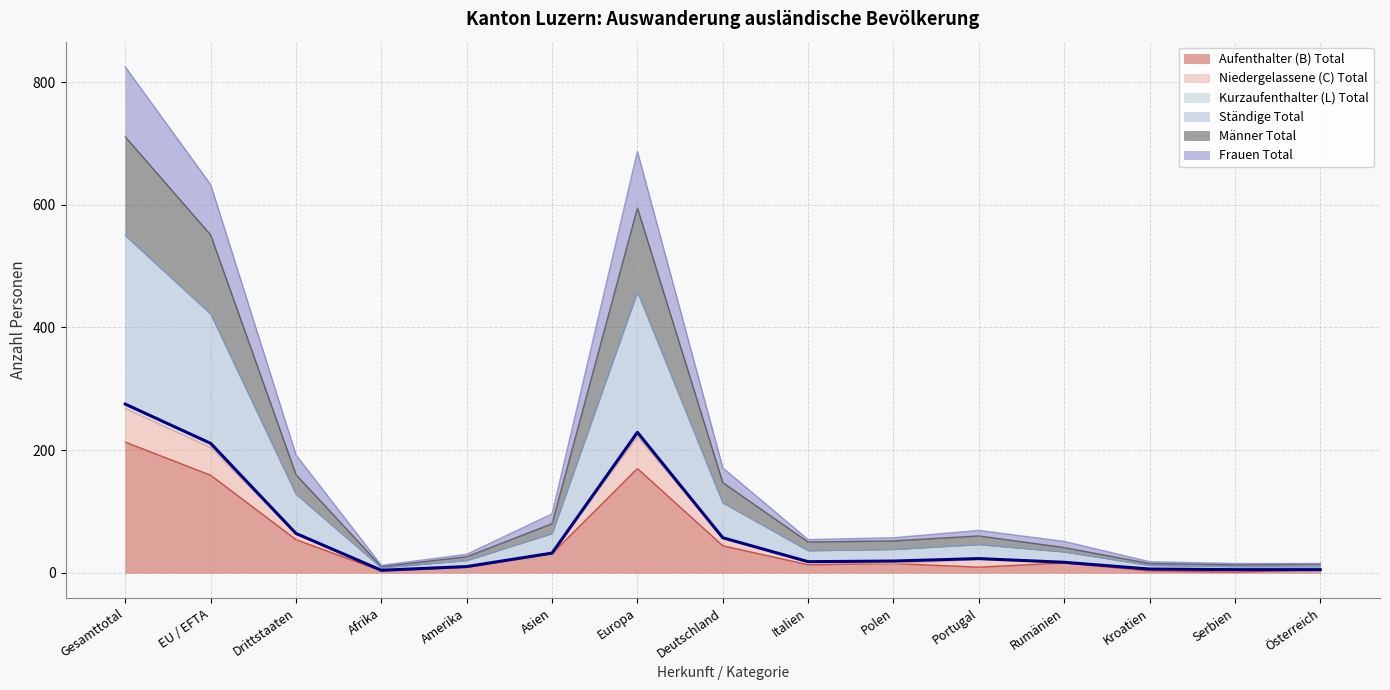

How many lines are shown in the chart?

6